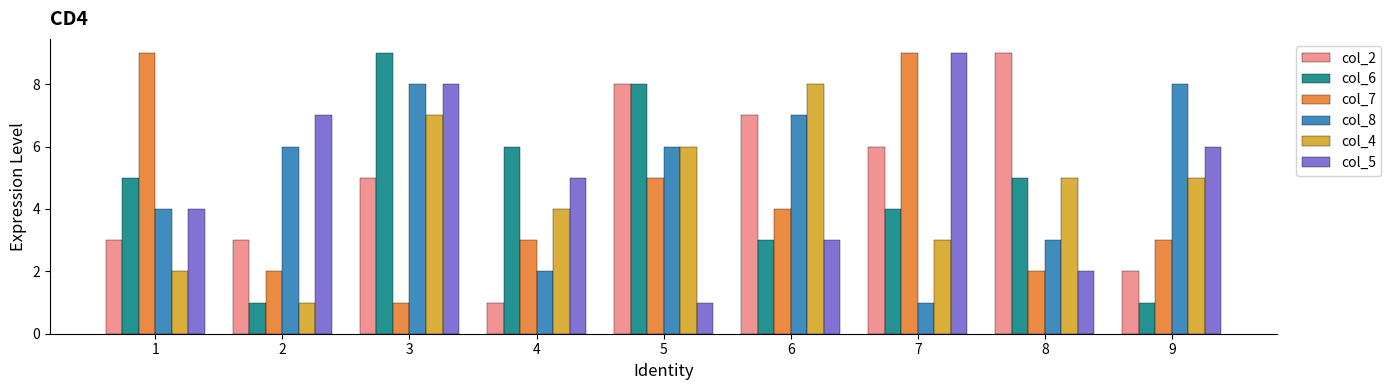

Which series changed the most between 1 and 6?

col_4